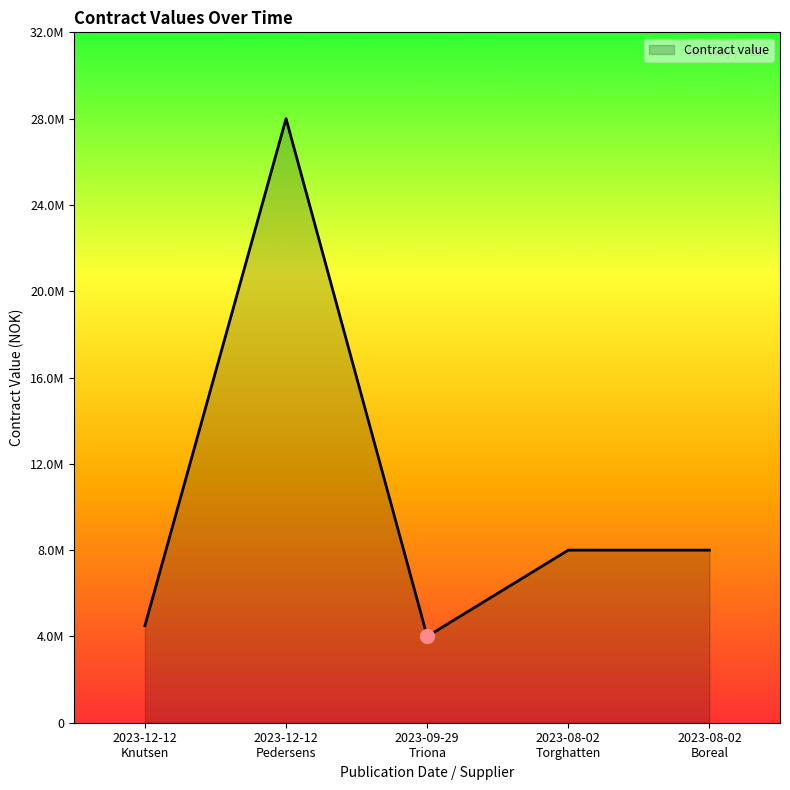

What is the sum of the values at 2023-12-12
Pedersens and 2023-08-02
Torghatten?

36000000